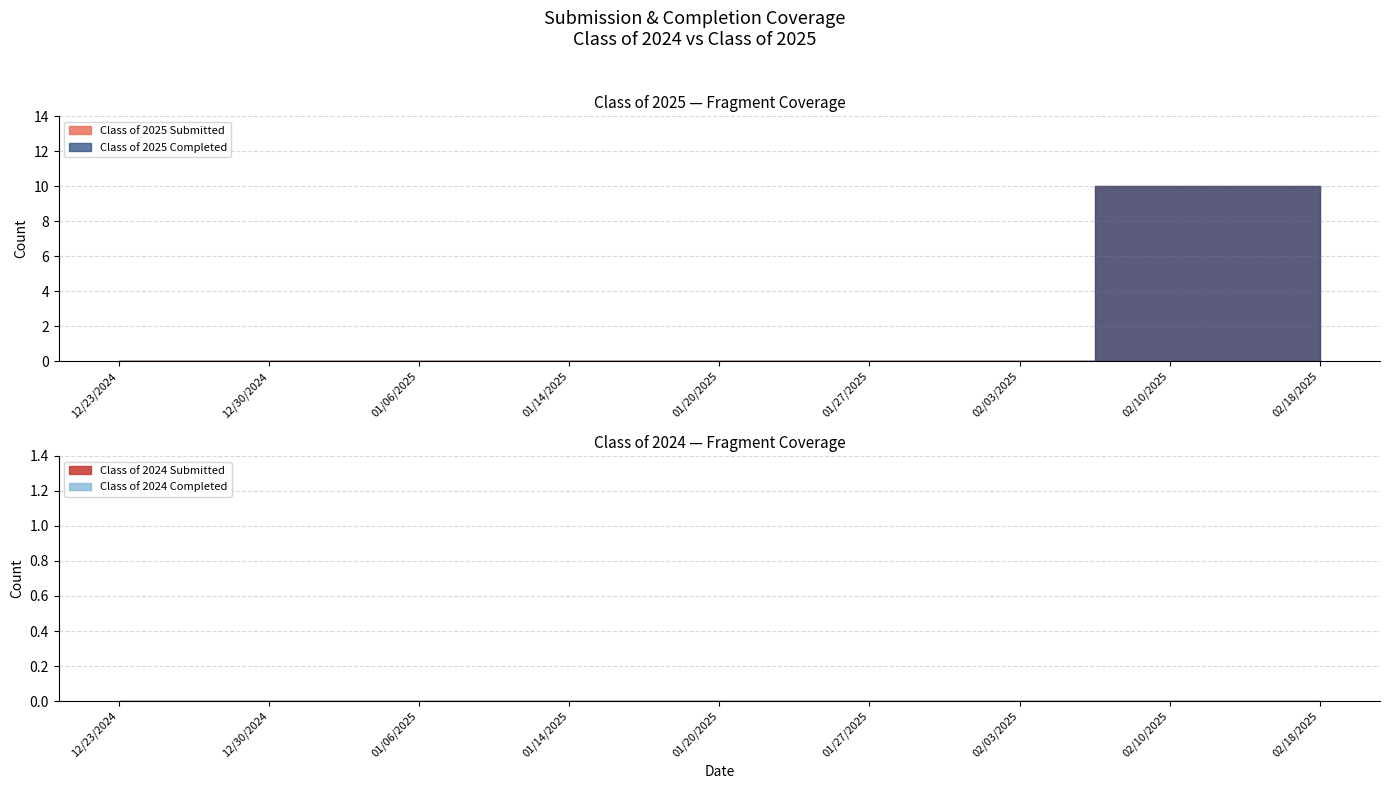

True or false: Class of 2025 Completed has a value of 3 at 12/23/2024.

False